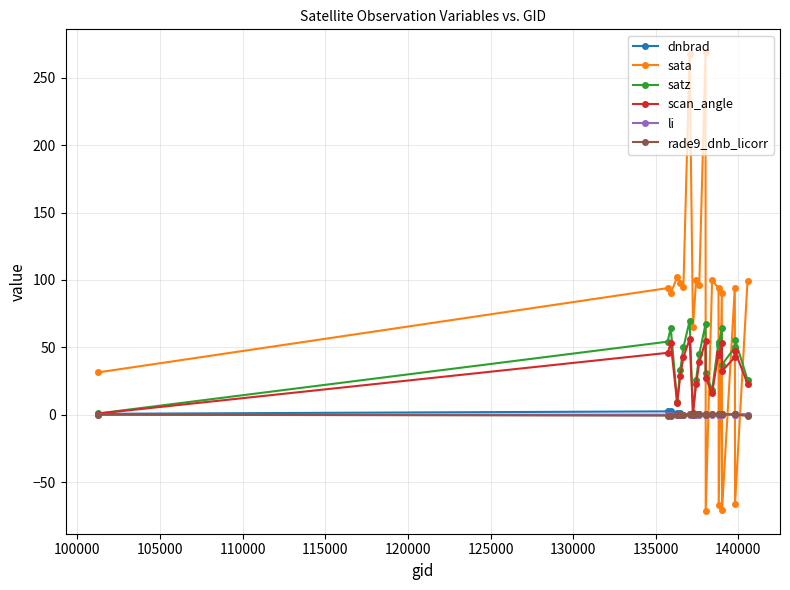

What is the value of the scan_angle point at the 1st from the left?

0.9